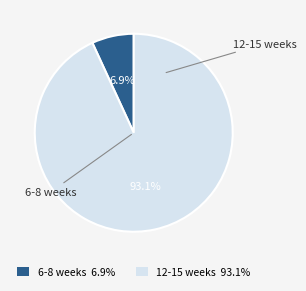

Which category has the biggest portion of the pie?

12-15 weeks